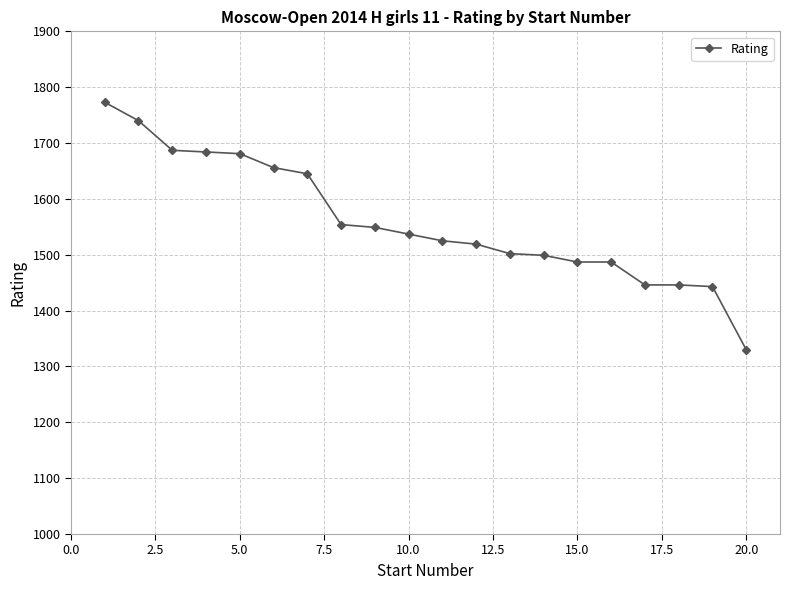

What is the difference between the maximum and second lowest values?

330